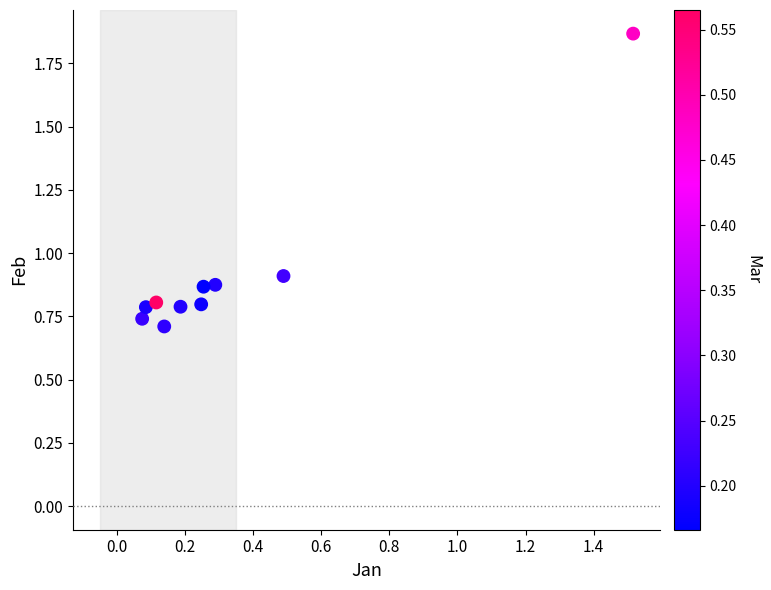

What is the range of X values (max minus min)?

1.4